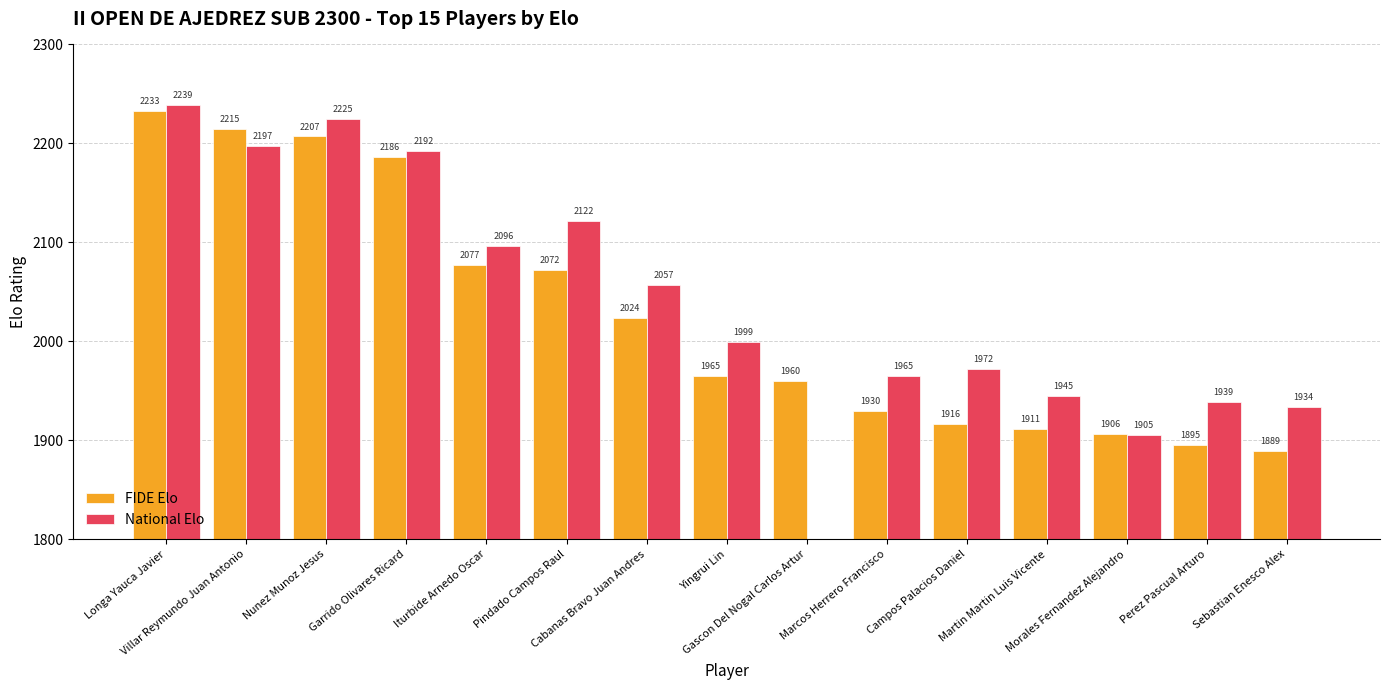

How many positive values does the National Elo series have?

14